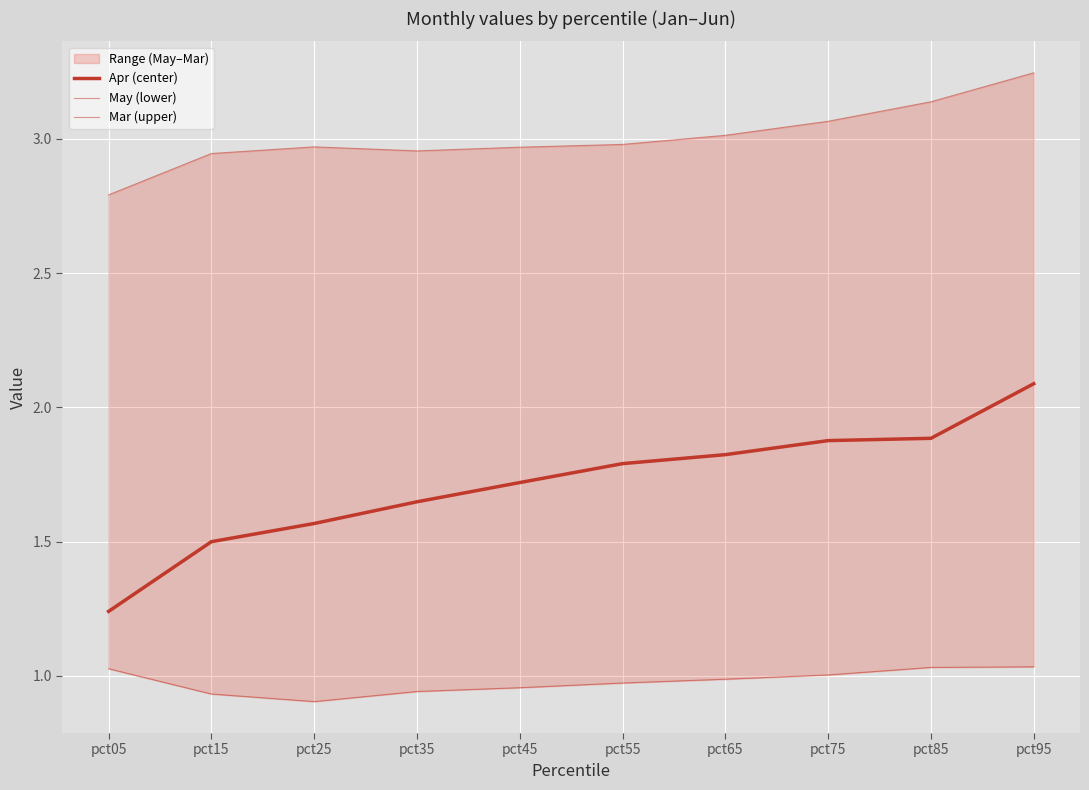

Rank the series at pct25 from lowest to highest value.

May (lower), Apr (center), Mar (upper)